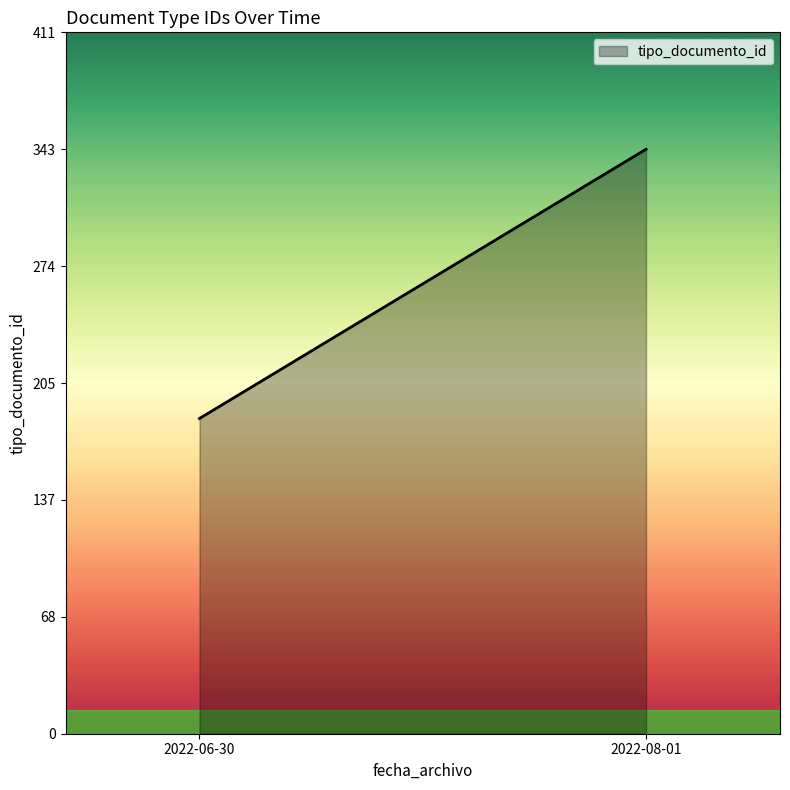

How many categories are shown in the chart?

2